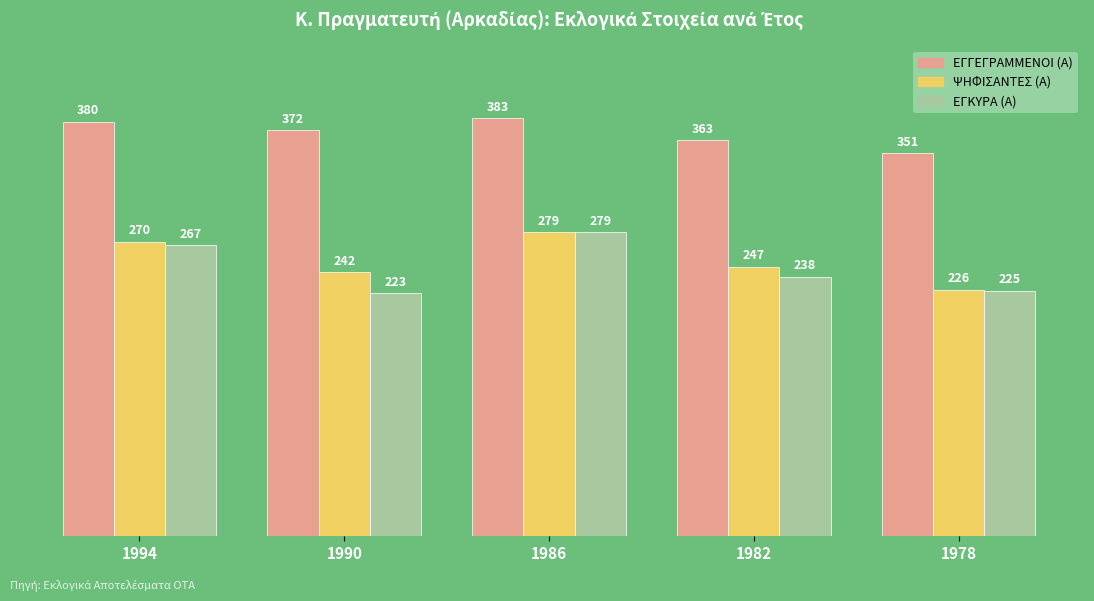

What is the spread (max minus min) of values at 1994?

113